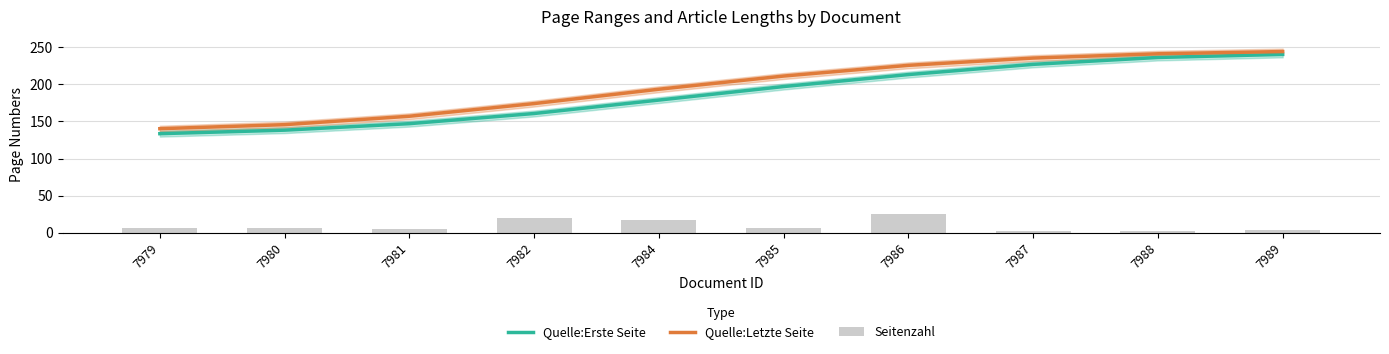

What is the difference between the maximum and minimum values in the Quelle:Erste Seite series?

106.8